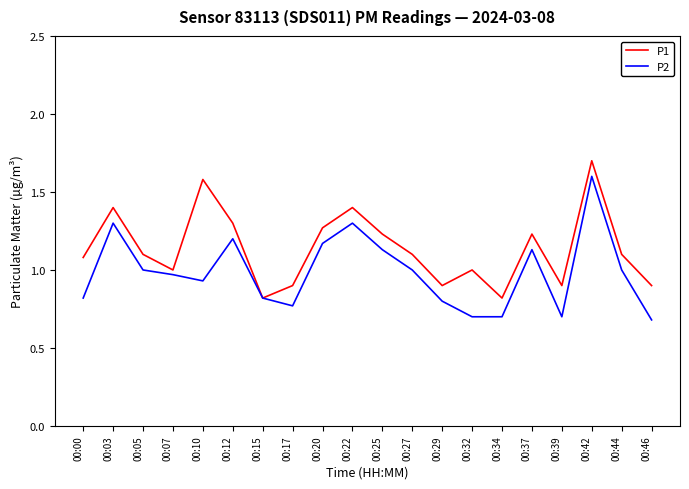

Which series has the widest spread of values?

P2